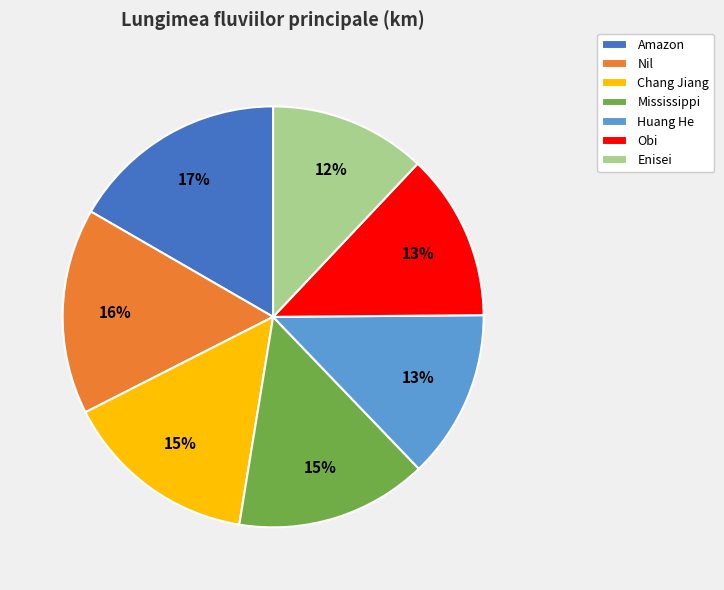

How many slices are in this pie chart?

7